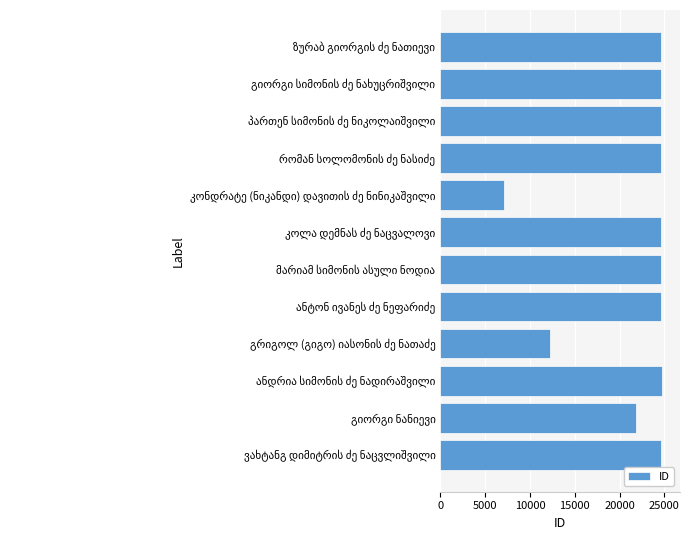

What is the maximum value shown in the chart?

24762